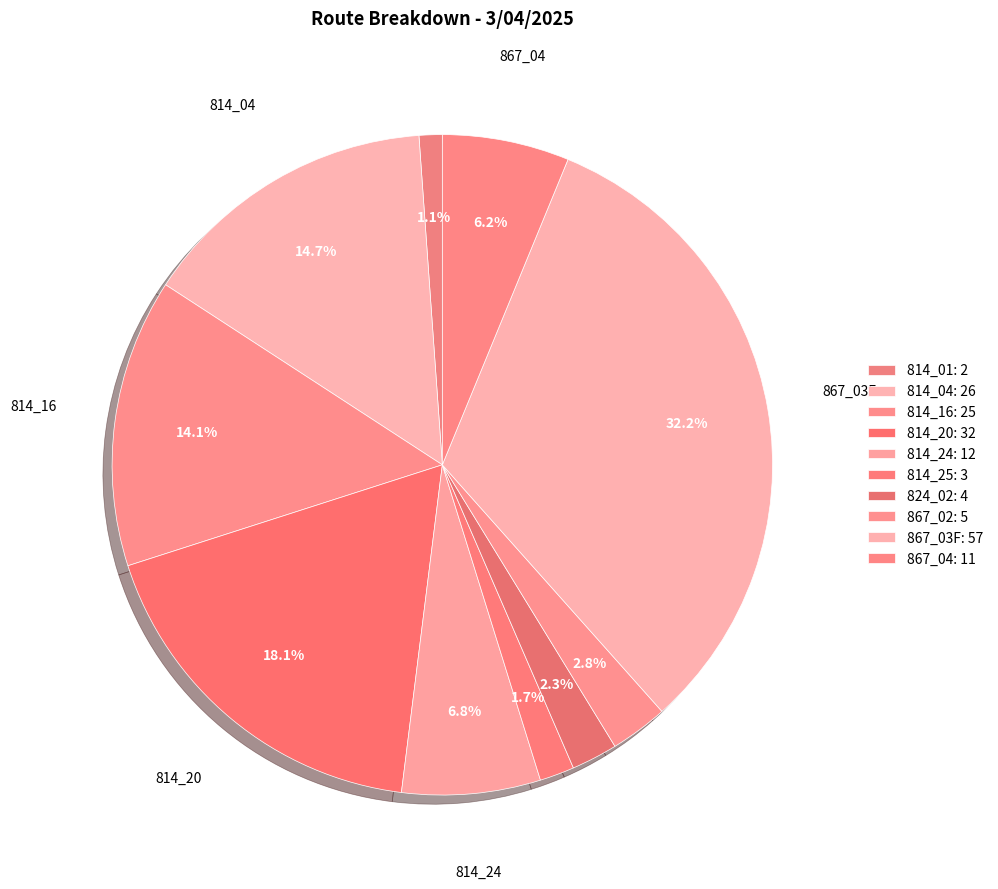

Which slice is the largest?

867_03F